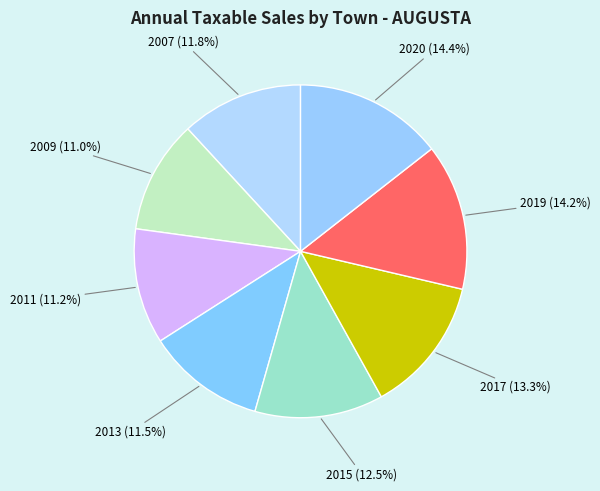

Which category has the biggest portion of the pie?

2020